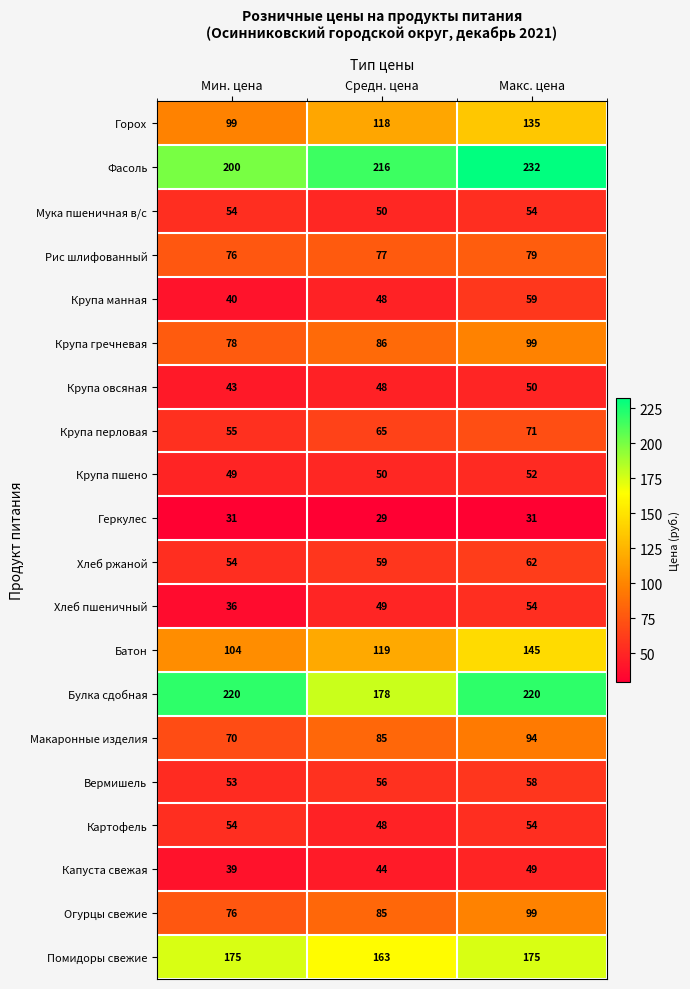

What is the spread (max minus min) of values at Мин. цена?

189